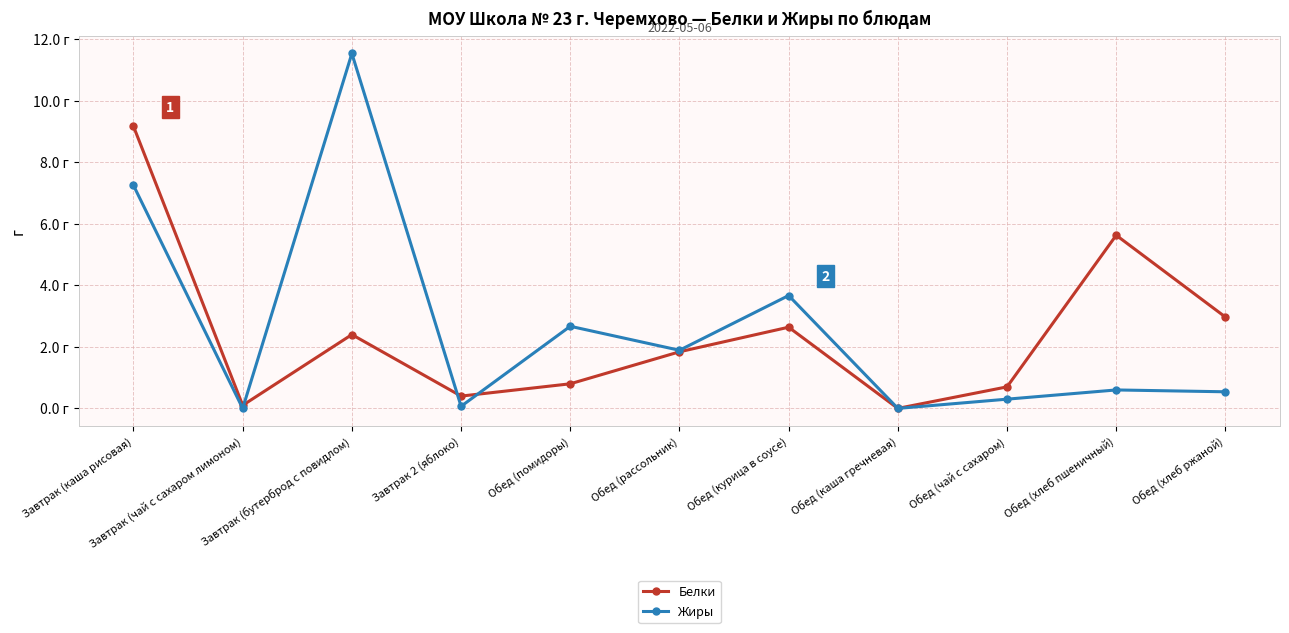

What is the sum of all Жиры values?

28.5